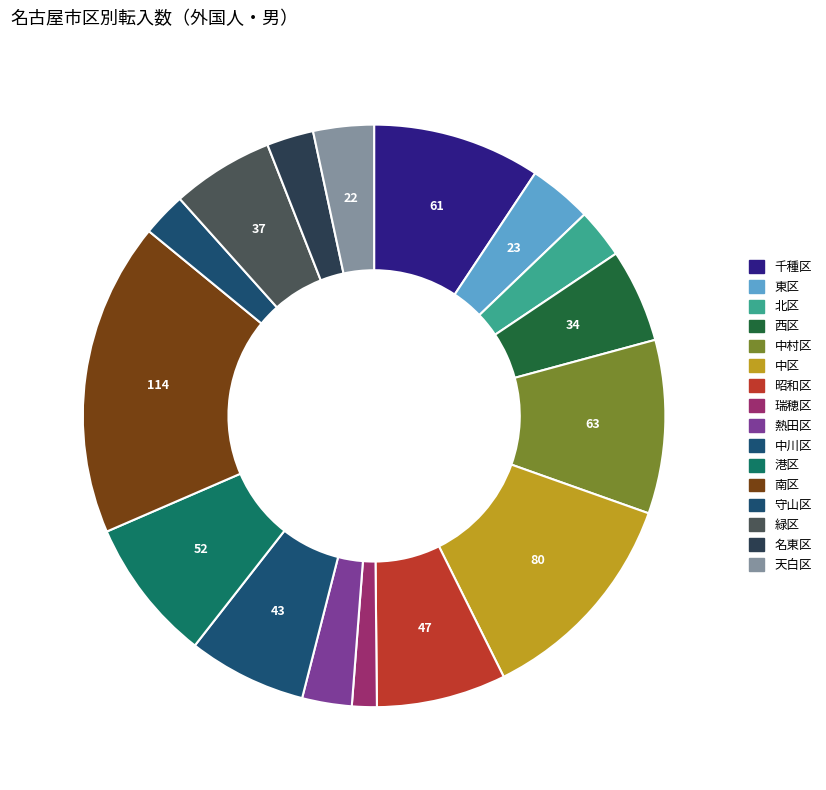

To the nearest percent, what is the average slice percentage?

6%